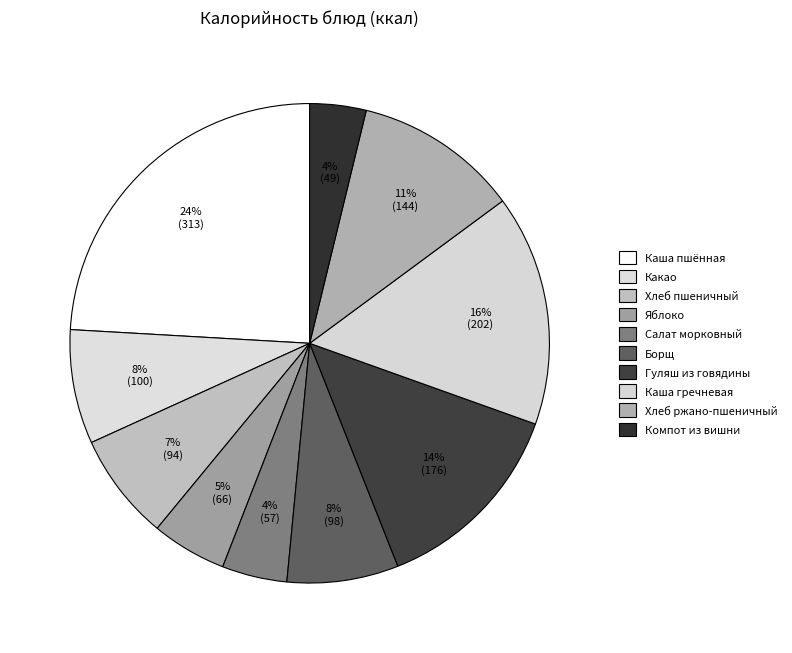

To the nearest percent, what portion does Гуляш из говядины represent?

14%